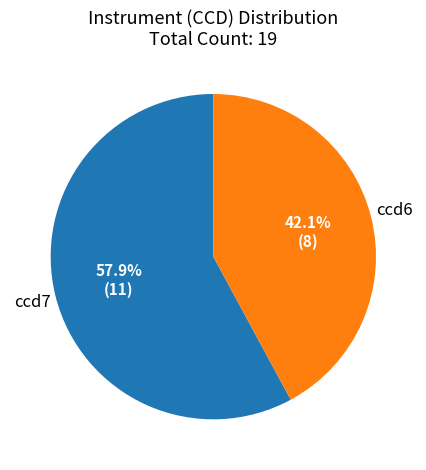

To the nearest percent, what is the average slice percentage?

50%